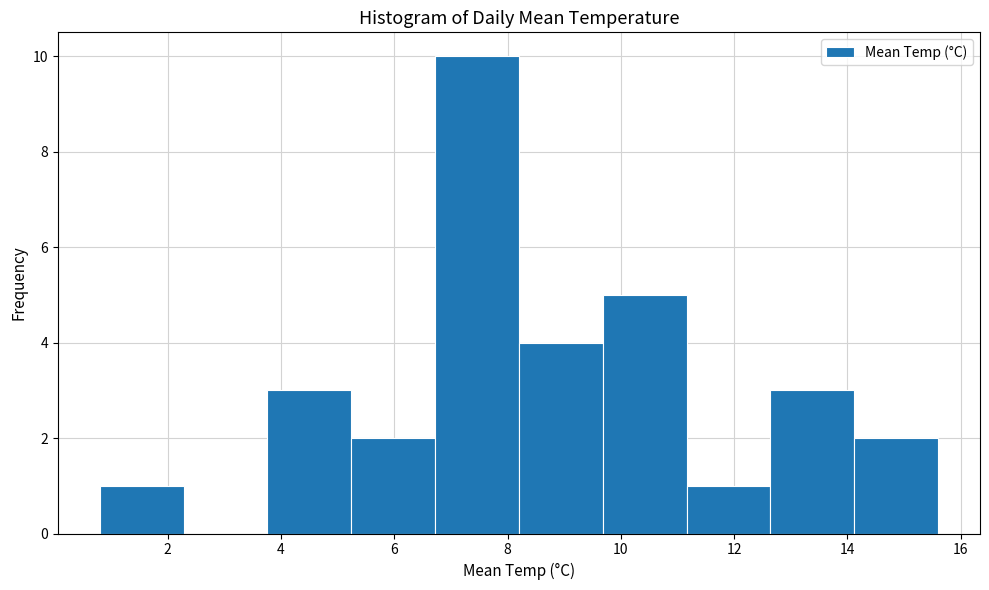

Which range on the x-axis has the tallest bar?

6.72 to 8.20